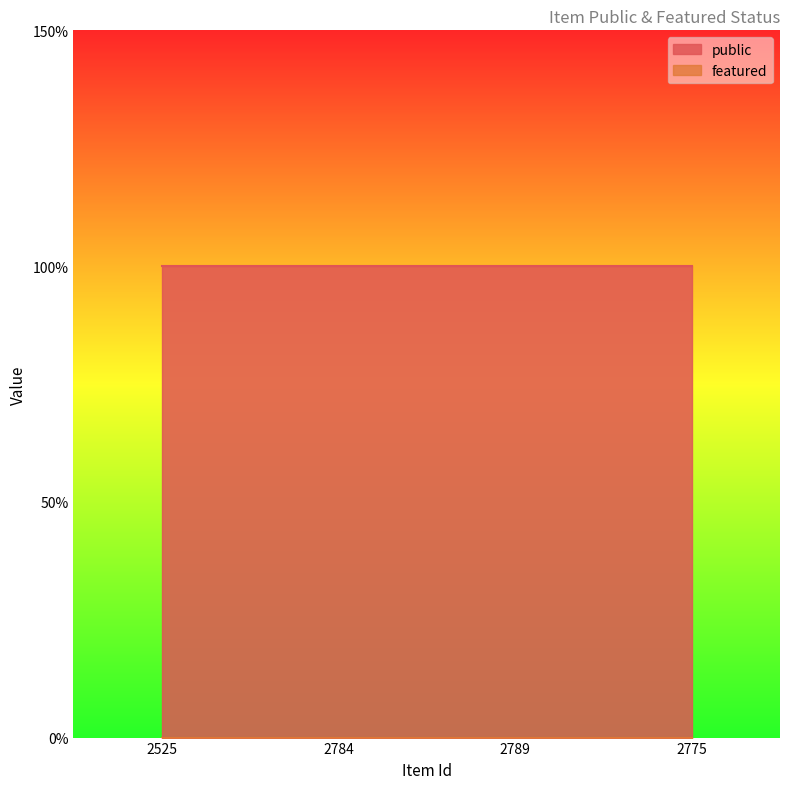

What is the average value of the public series?

1